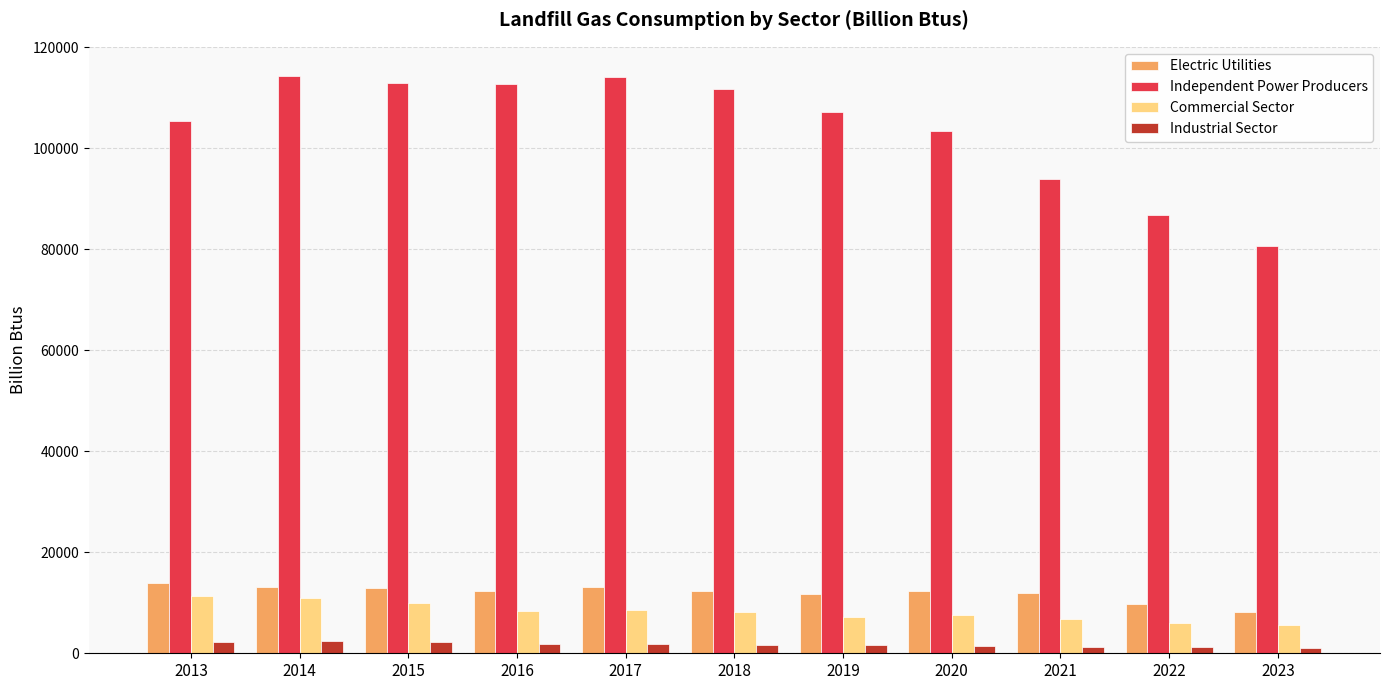

True or false: Independent Power Producers has a value of 122492 at 2021.

False